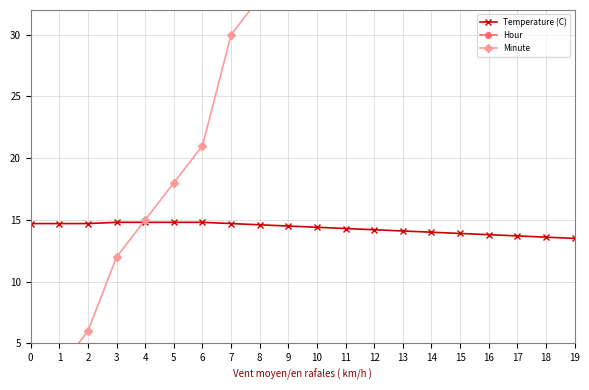

Which series has the largest total across all categories?

Minute